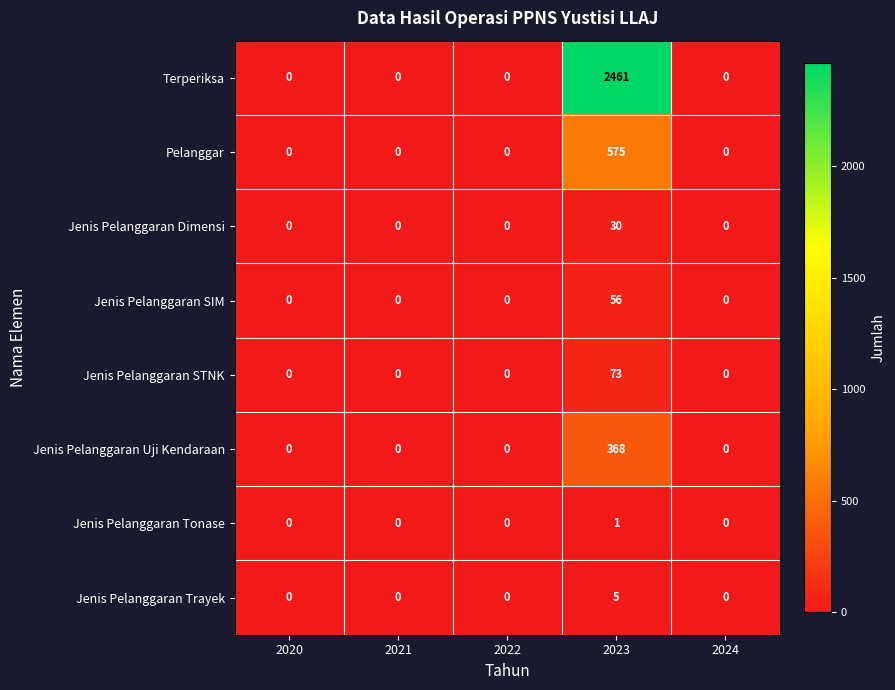

At which category does the chart reach its peak across all series?

2023